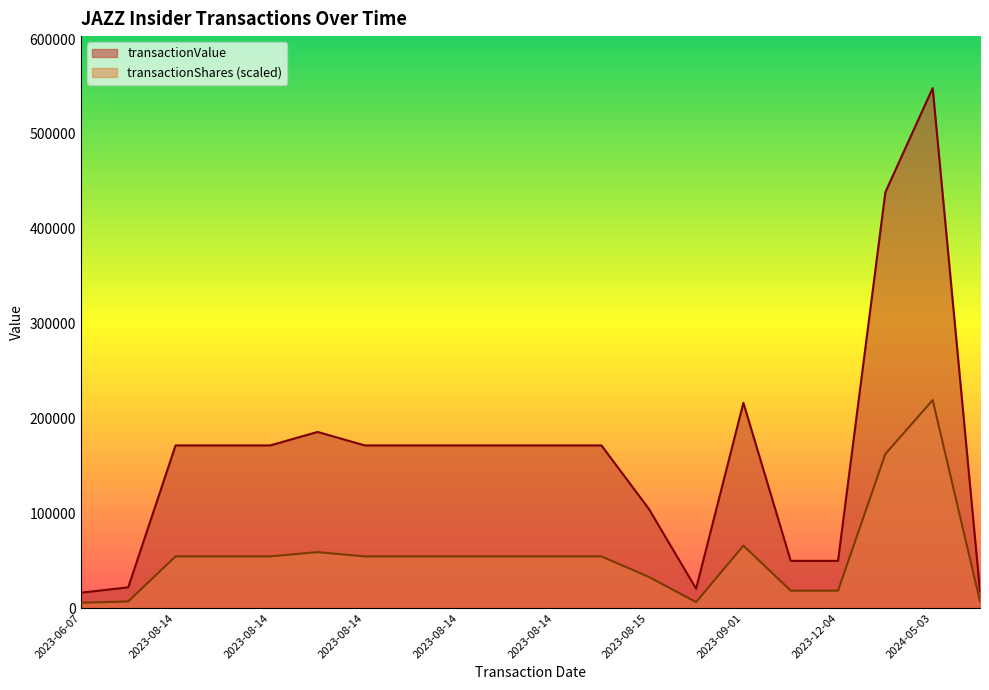

Rank the categories by transactionValue value from highest to lowest.

2024-05-03, 2024-03-06, 2023-09-01, 2023-08-14, 2023-08-14, 2023-08-14, 2023-08-14, 2023-08-14, 2023-08-14, 2023-08-14, 2023-08-14, 2023-08-14, 2023-08-14, 2023-08-15, 2023-12-04, 2023-12-04, 2023-08-14, 2023-08-29, 2024-06-07, 2023-06-07